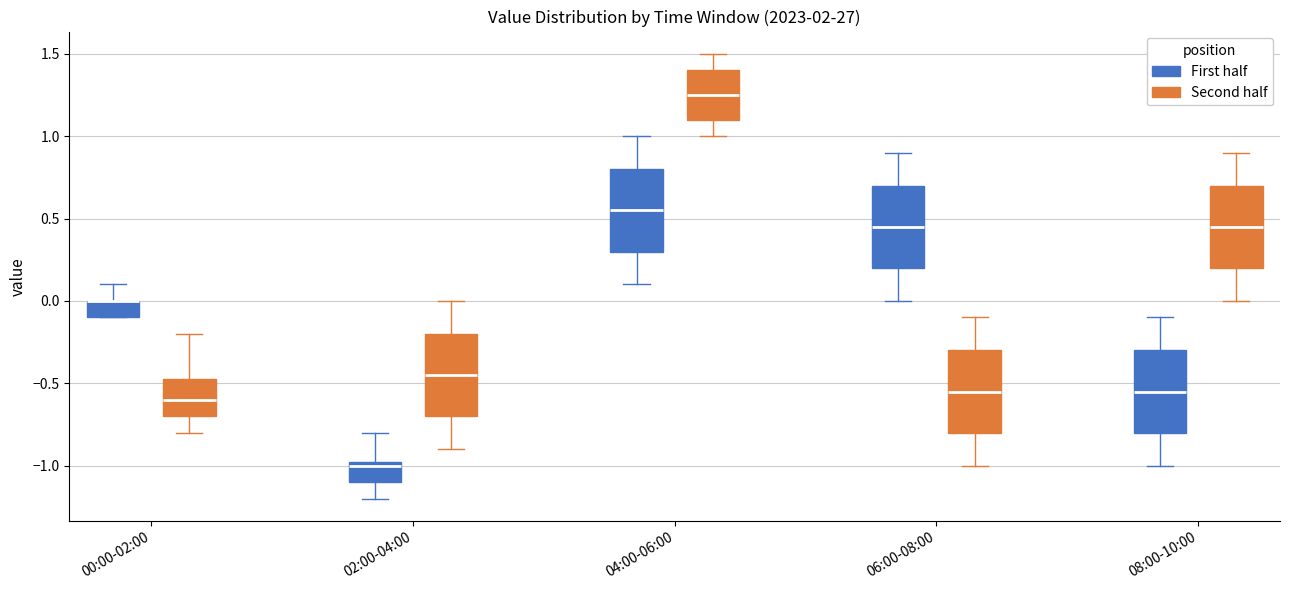

Reading left to right, transcribe this box plot: for each box, give where its median line is, the range the box spans, and where its two whiskers end, as read against the y-axis. The values are not printed on the chart, so give them approximately, as read against the axis.

00:00-02:00 (First half): median 0.00 (drawn on the box's upper edge), box -0.10 to 0.00, whiskers -0.10 to 0.10
00:00-02:00 (Second half): median -0.60, box -0.70 to -0.45, whiskers -0.80 to -0.20
02:00-04:00 (First half): median -1.00, box -1.10 to -0.95, whiskers -1.20 to -0.80
02:00-04:00 (Second half): median -0.45, box -0.70 to -0.20, whiskers -0.90 to 0.00
04:00-06:00 (First half): median 0.55, box 0.30 to 0.80, whiskers 0.10 to 1.00
04:00-06:00 (Second half): median 1.25, box 1.10 to 1.40, whiskers 1.00 to 1.50
06:00-08:00 (First half): median 0.45, box 0.20 to 0.70, whiskers 0.00 to 0.90
06:00-08:00 (Second half): median -0.55, box -0.80 to -0.30, whiskers -1.00 to -0.10
08:00-10:00 (First half): median -0.55, box -0.80 to -0.30, whiskers -1.00 to -0.10
08:00-10:00 (Second half): median 0.45, box 0.20 to 0.70, whiskers 0.00 to 0.90